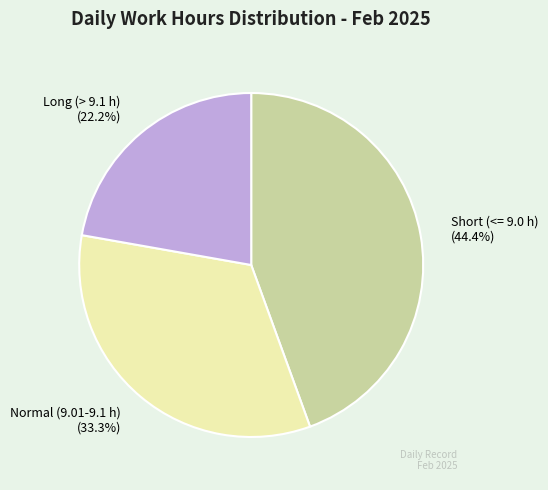

What is the ratio of the value at Normal (9.01-9.1 h) to the value at Long (> 9.1 h)?

1.5